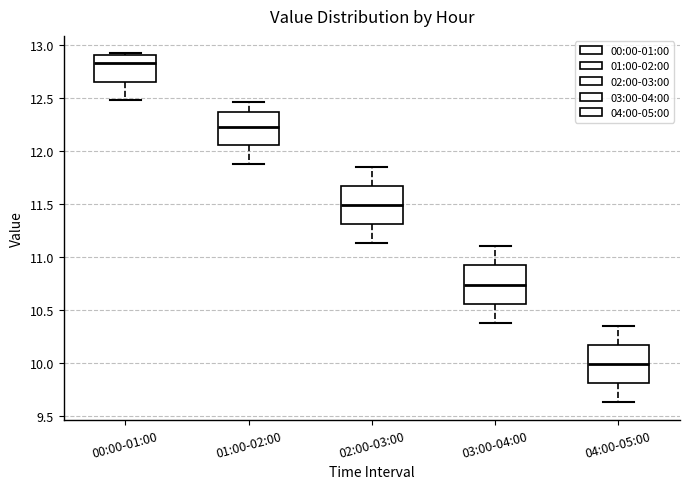

Reading left to right, transcribe this box plot: for each box, give where its median line is, the range the box spans, and where its two whiskers end, as read against the y-axis. The values are not printed on the chart, so give them approximately, as read against the axis.

00:00-01:00: median 12.85, box 12.65 to 12.90, whiskers 12.50 to 12.90 (just above the box's upper edge)
01:00-02:00: median 12.25, box 12.05 to 12.35, whiskers 11.90 to 12.45
02:00-03:00: median 11.50, box 11.30 to 11.65, whiskers 11.15 to 11.85
03:00-04:00: median 10.75, box 10.55 to 10.90, whiskers 10.40 to 11.10
04:00-05:00: median 10.00, box 9.80 to 10.15, whiskers 9.65 to 10.35